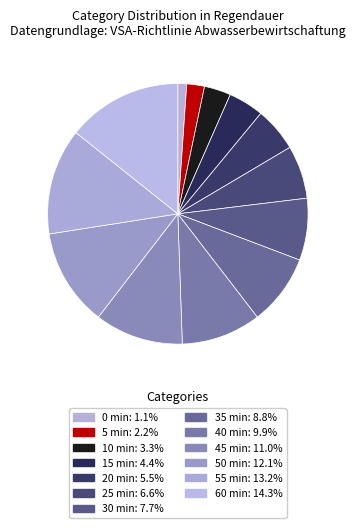

True or false: 0 min accounts for 1% of the total.

True